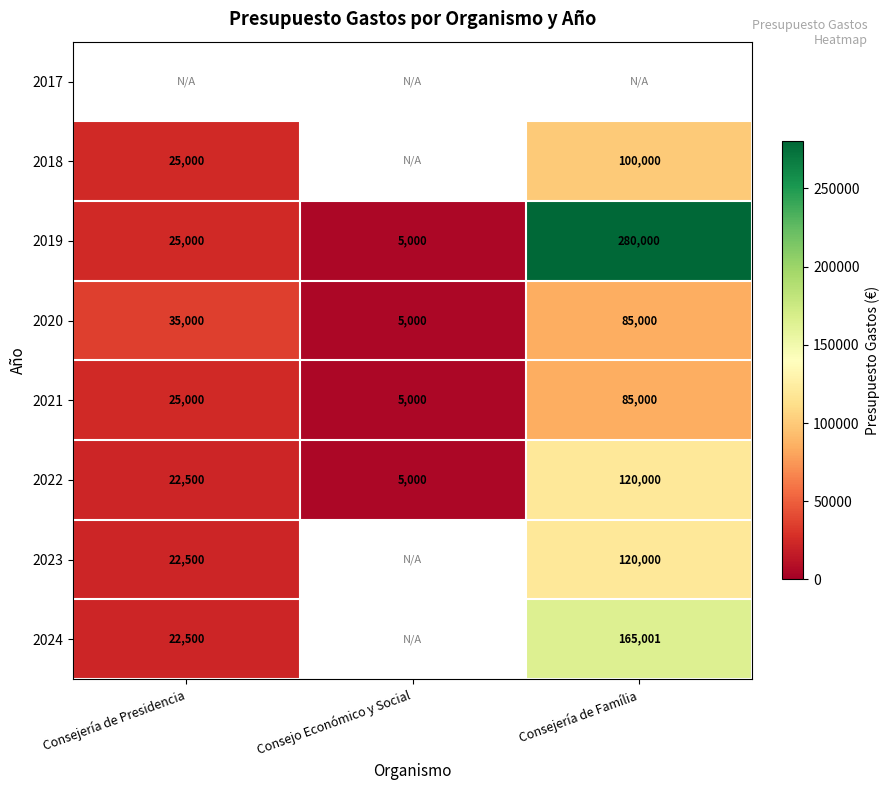

How many 2022 values are between 5000 and 120000?

3